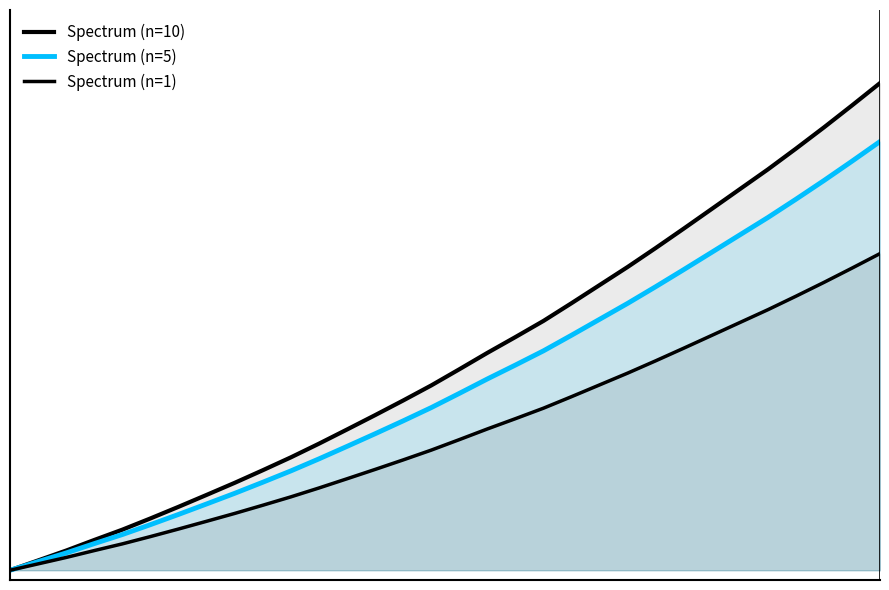

Which series has the widest spread of values?

Spectrum (n=10)